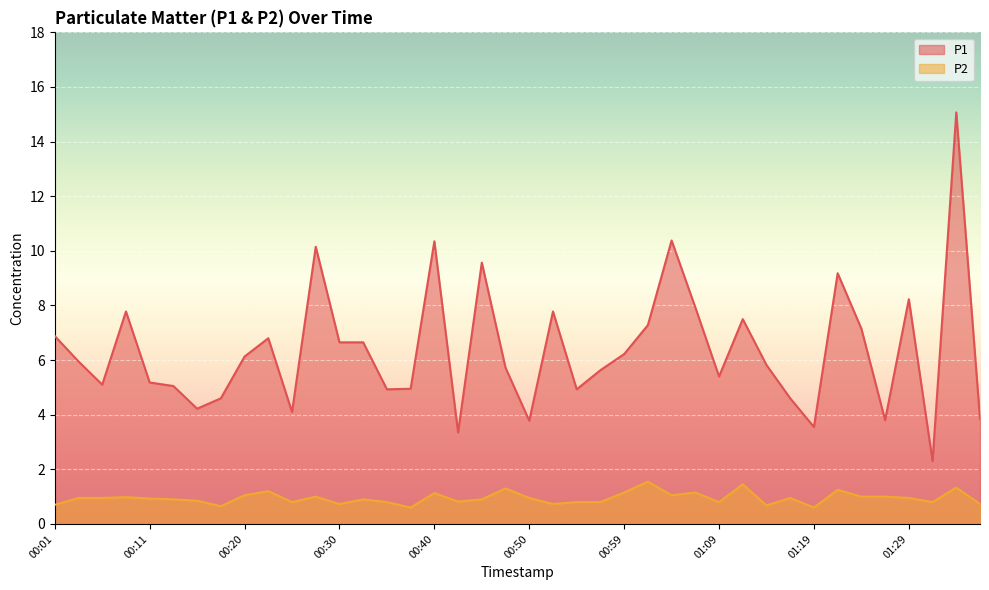

Is it true that P1 equals 2.6 at 01:02?

False